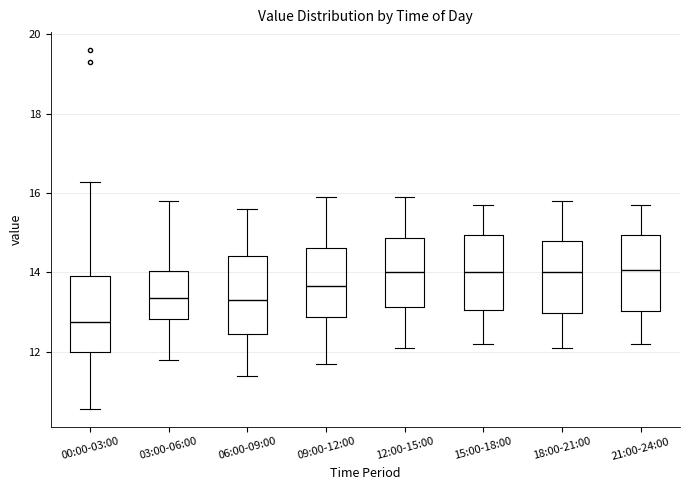

Where does the median line of the box for 03:00-06:00 sit on the y-axis? The values are not printed on the chart, so give them approximately, as read against the axis.

13.4